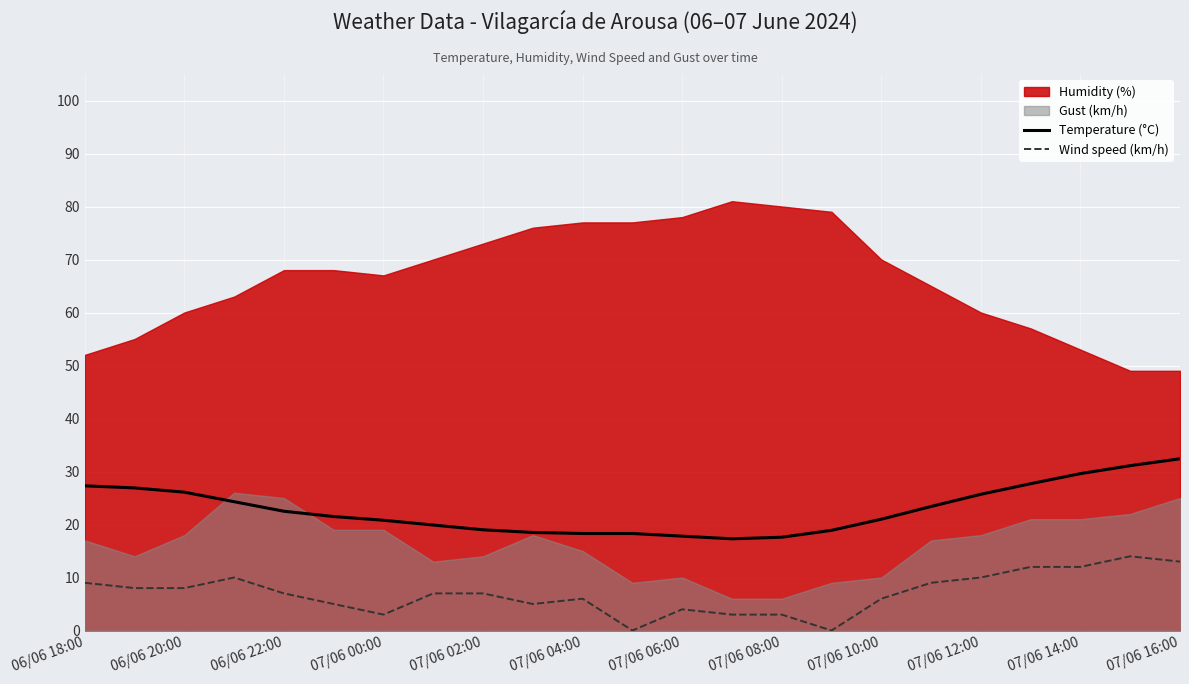

True or false: Wind speed (km/h) and Temperature (°C) cross at least once.

False